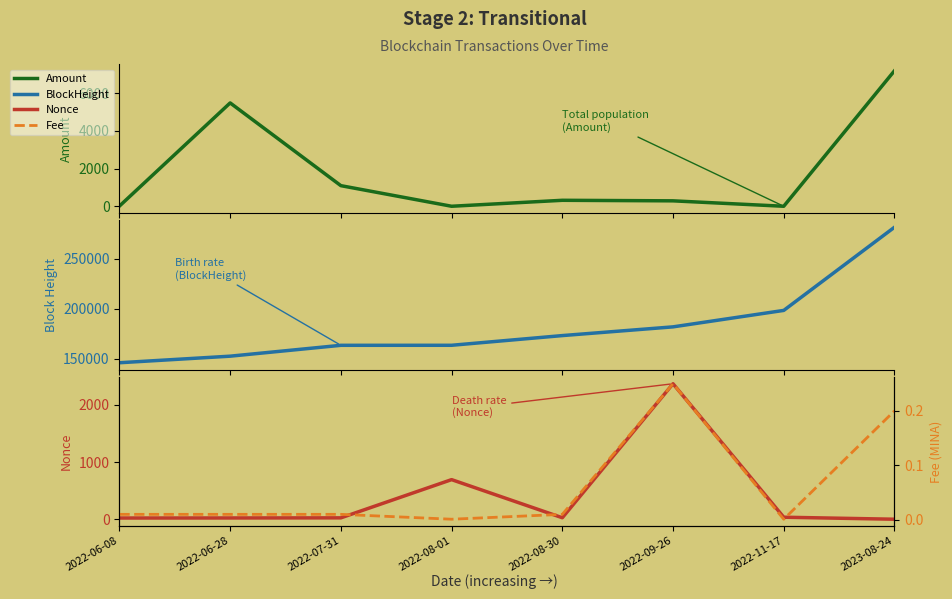

The Nonce series shows 1160.7 at 2022-08-01. True or false?

False